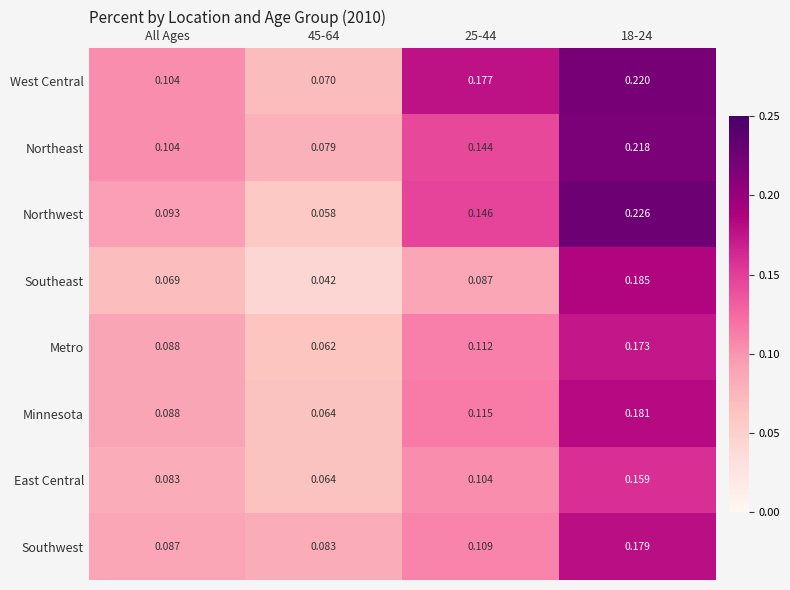

Between 45-64 and 25-44, which series saw the biggest shift?

West Central